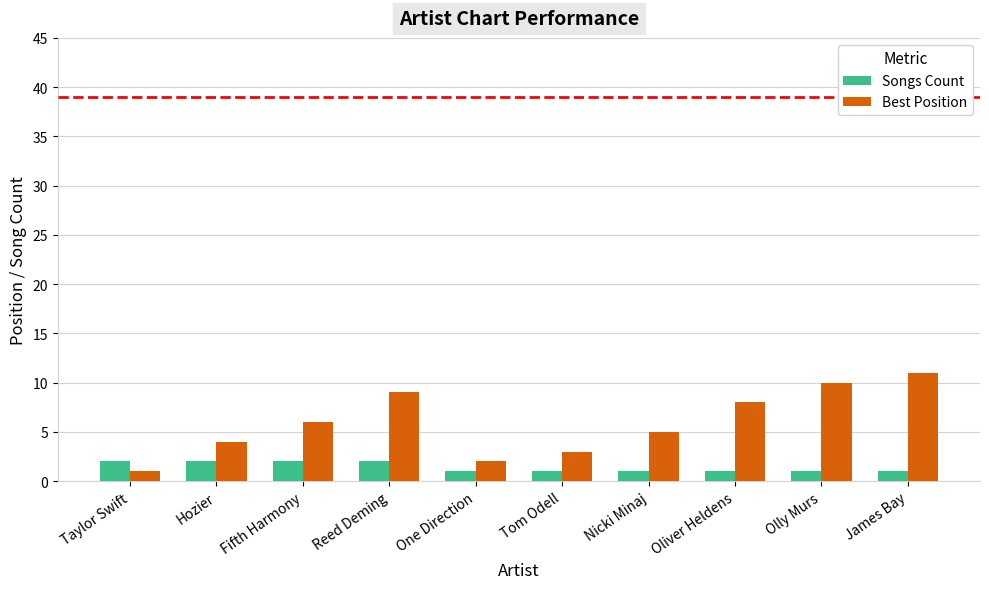

What is the difference between the Best Position values at James Bay and Hozier?

7